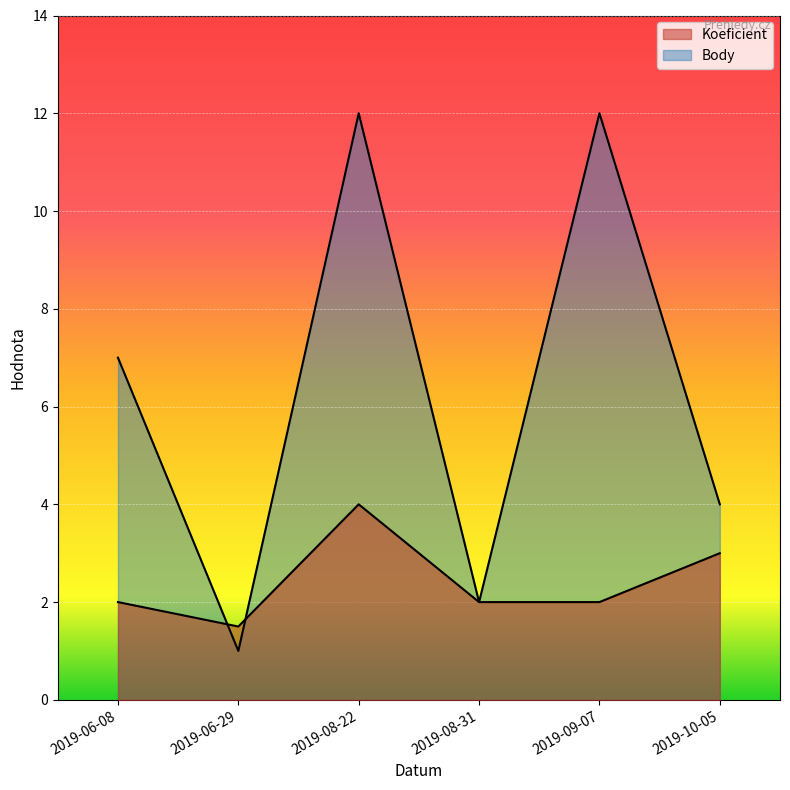

The Koeficient series shows 0.5 at 2019-09-07. True or false?

False